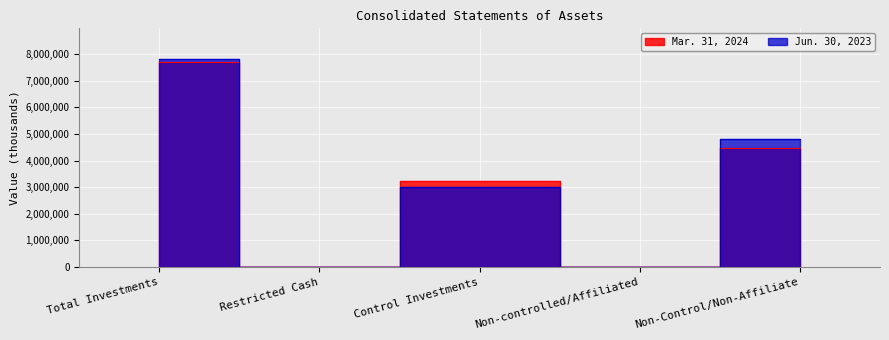

What is the value of the Mar. 31, 2024 point at the 2nd from the left?

4532